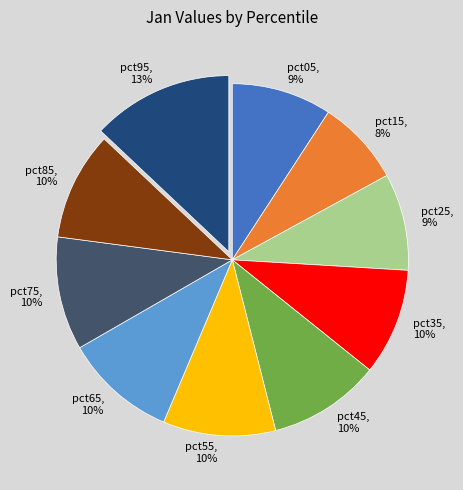

To the nearest percent, what is the combined percentage of pct25 and pct35?

19%